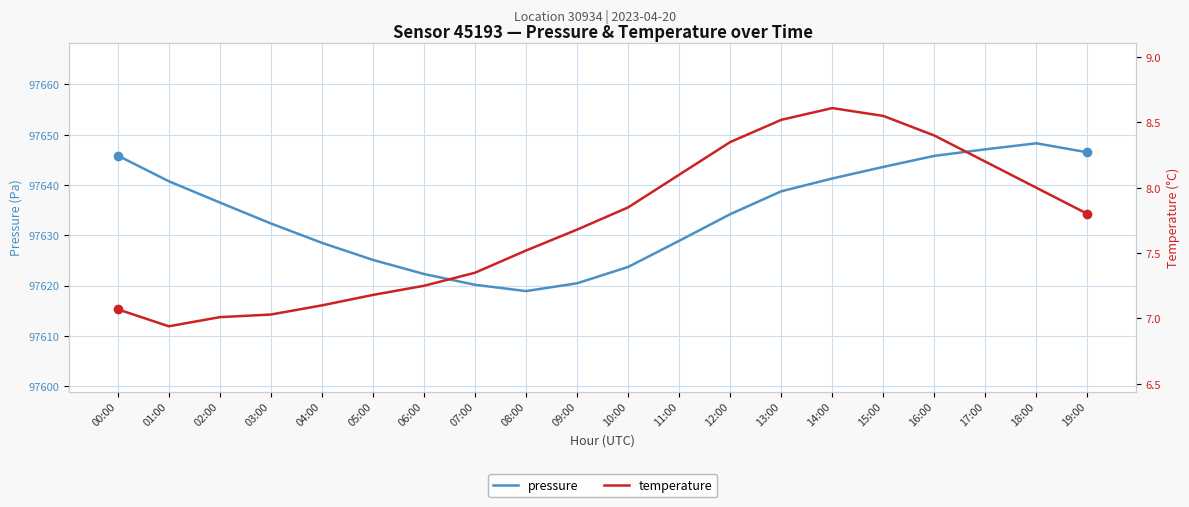

True or false: pressure has a value of 97618.9 at 08:00.

True